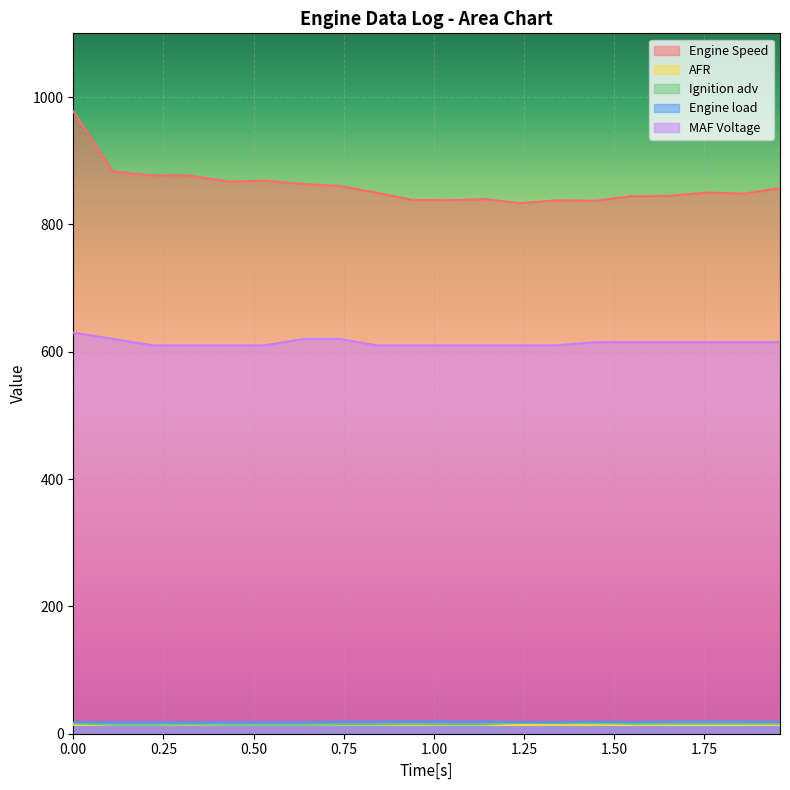

What position from the right is 0.74?

13